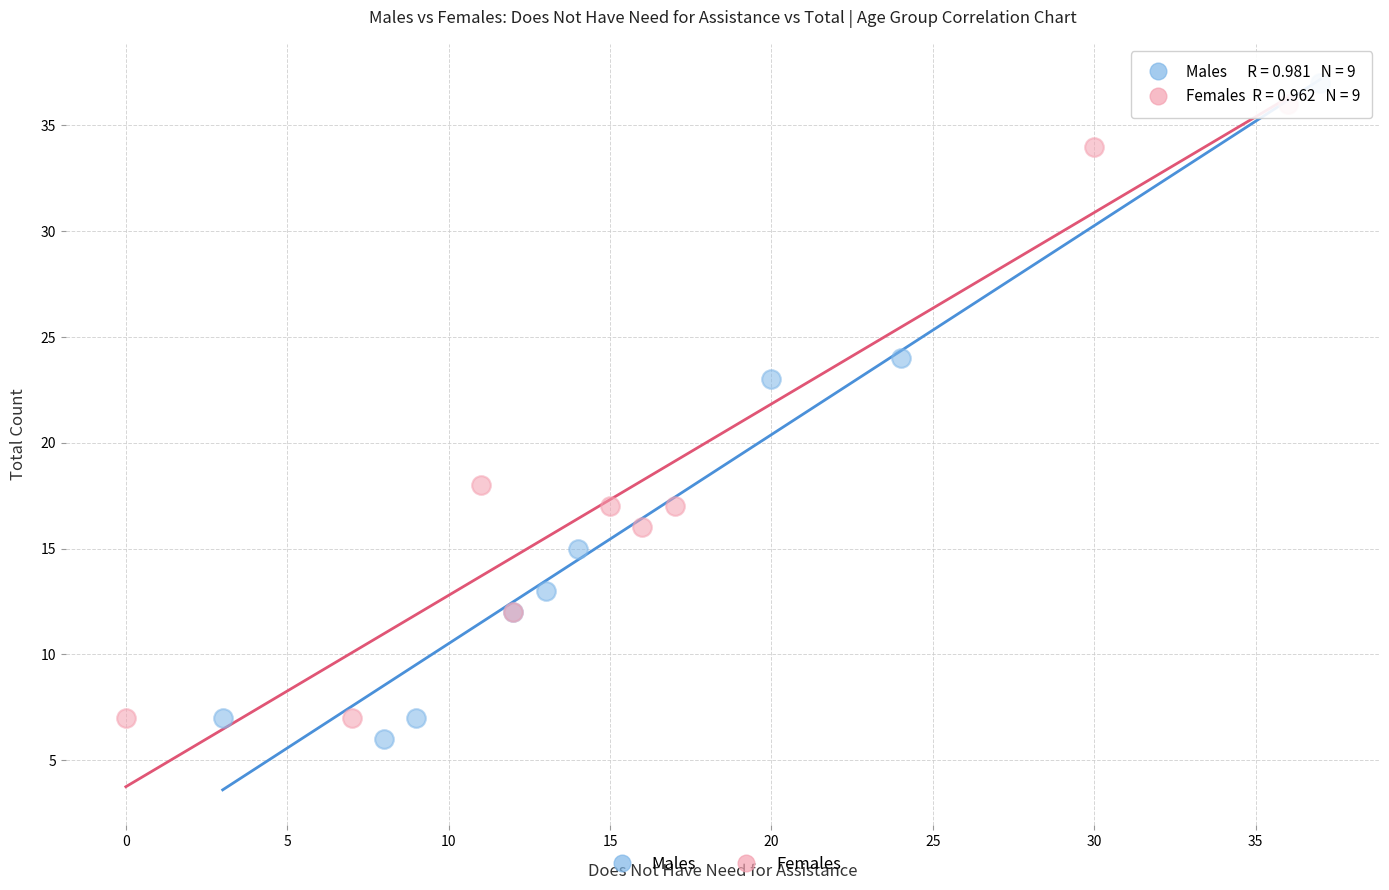

Which series has the largest Y range (max minus min)?

Males